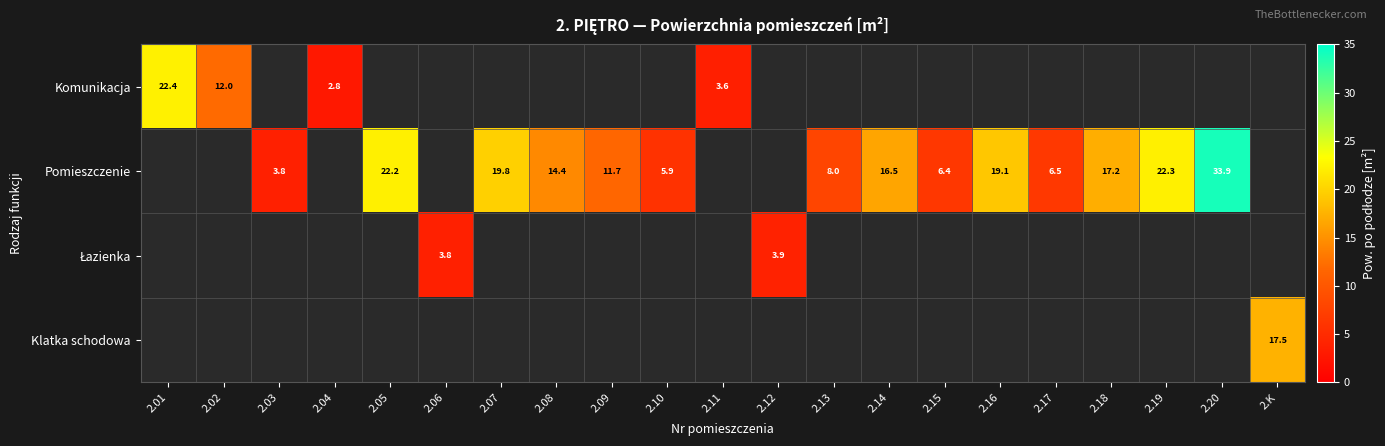

At which category is the sum across all series the highest?

2.20